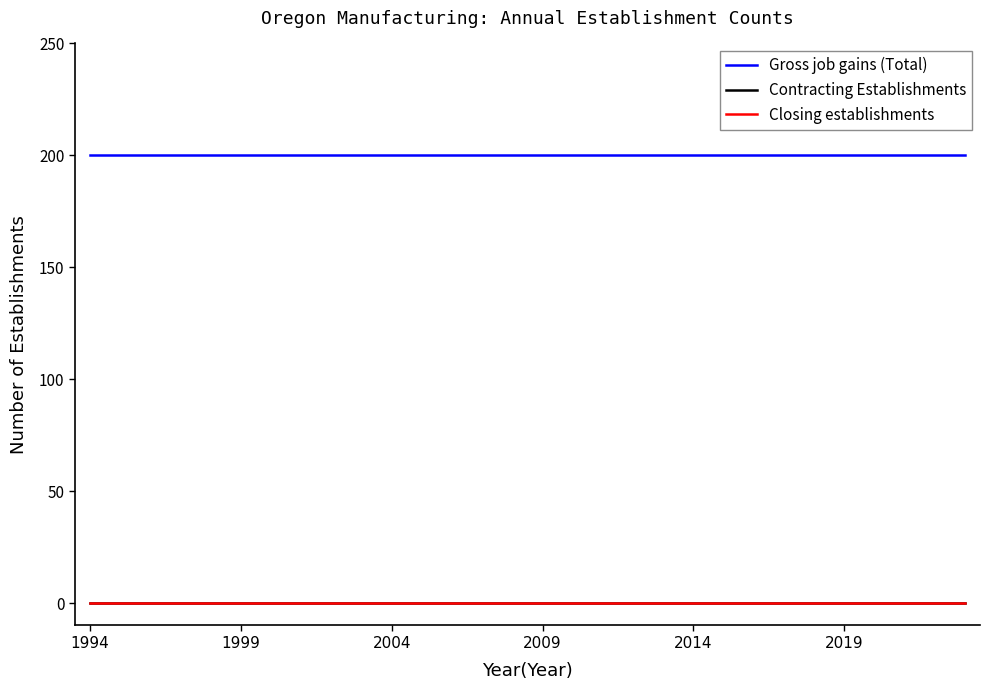

True or false: Gross job gains (Total) and Contracting Establishments cross at least once.

False